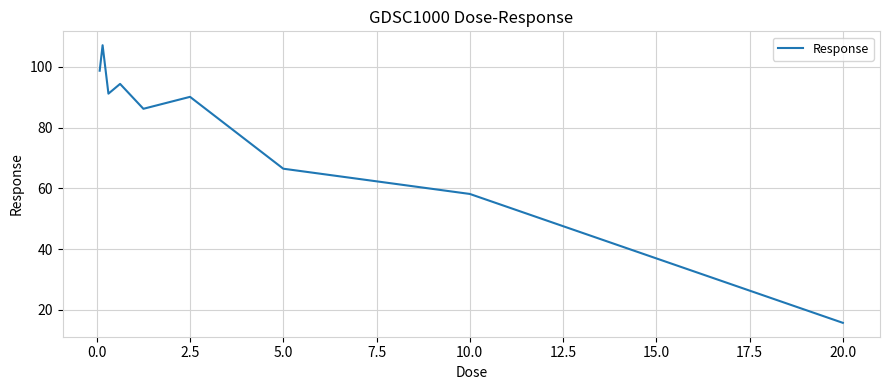

Reading left to right, list all the values displayed in this chart.

98.8	107.1	91.2	94.4	86.2	90.1	66.5	58.2	15.7